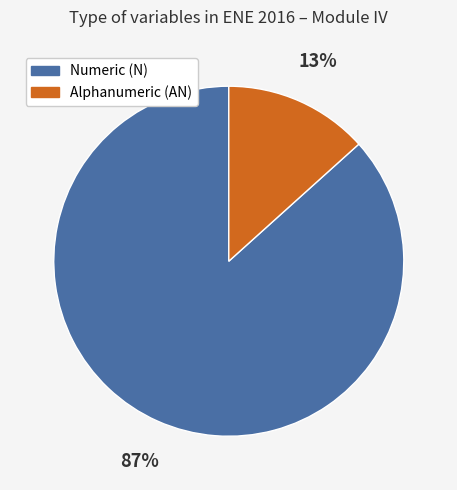

What is the smallest slice in the pie chart?

Alphanumeric (AN)